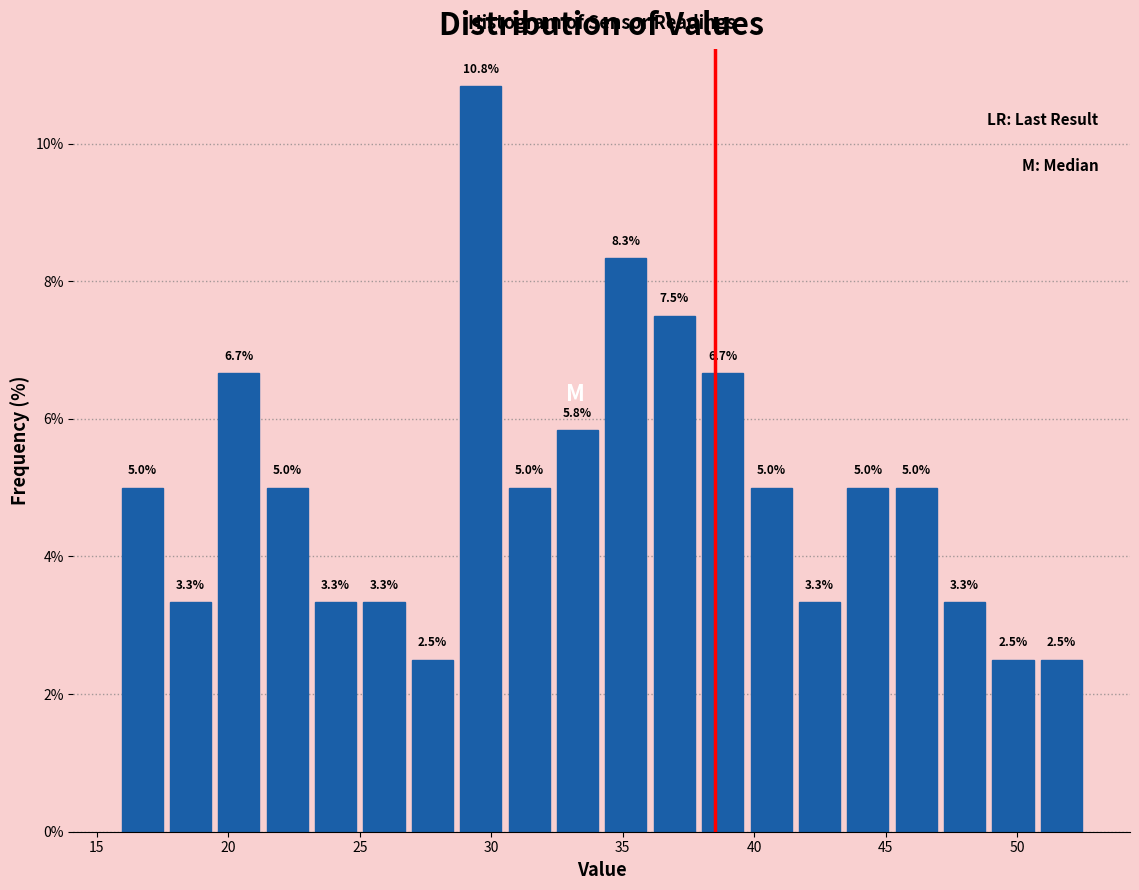

Around what value on the x-axis is the tallest bar? Give the approximate position of its centre, as read against the axis.

29.5